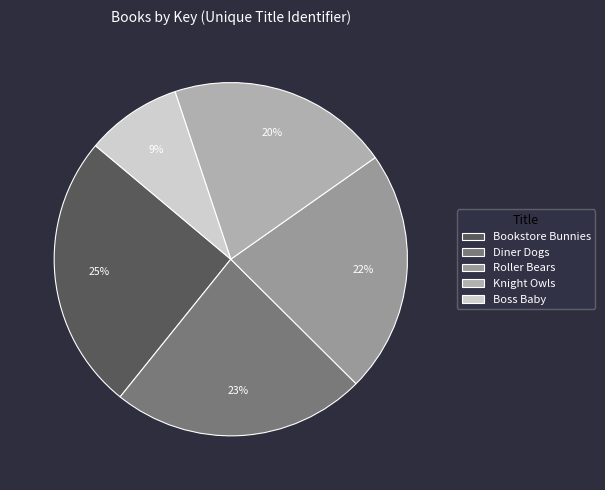

How many segments does this pie chart have?

5